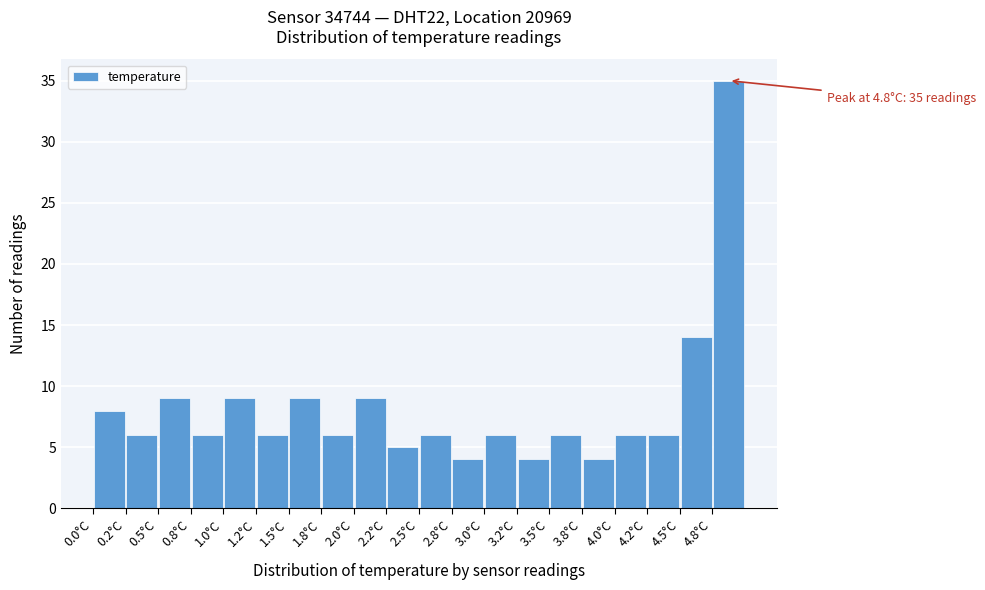

Which range on the x-axis has the tallest bar?

4.75 to 5.00